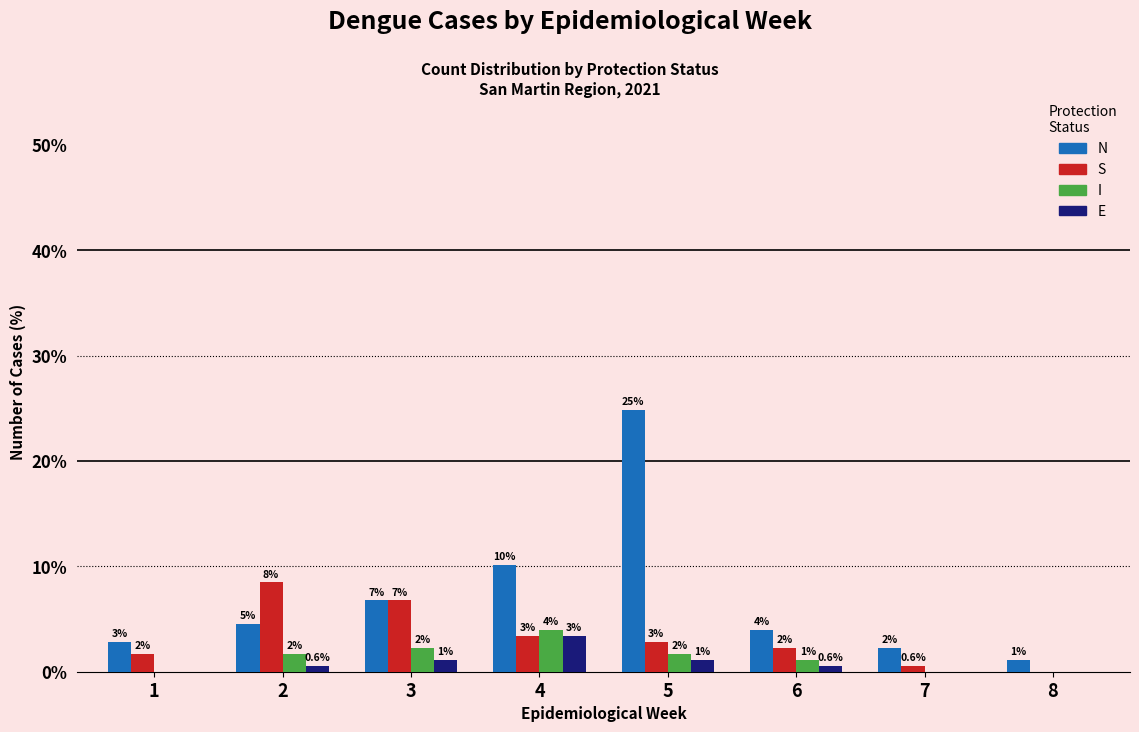

Between 3 and 7, which is larger?

3